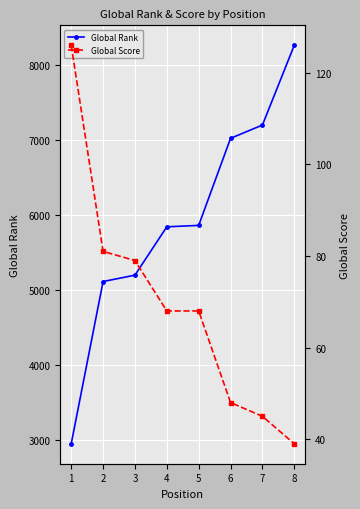

Rank the categories by Global Score value from lowest to highest.

8, 7, 6, 4, 5, 3, 2, 1